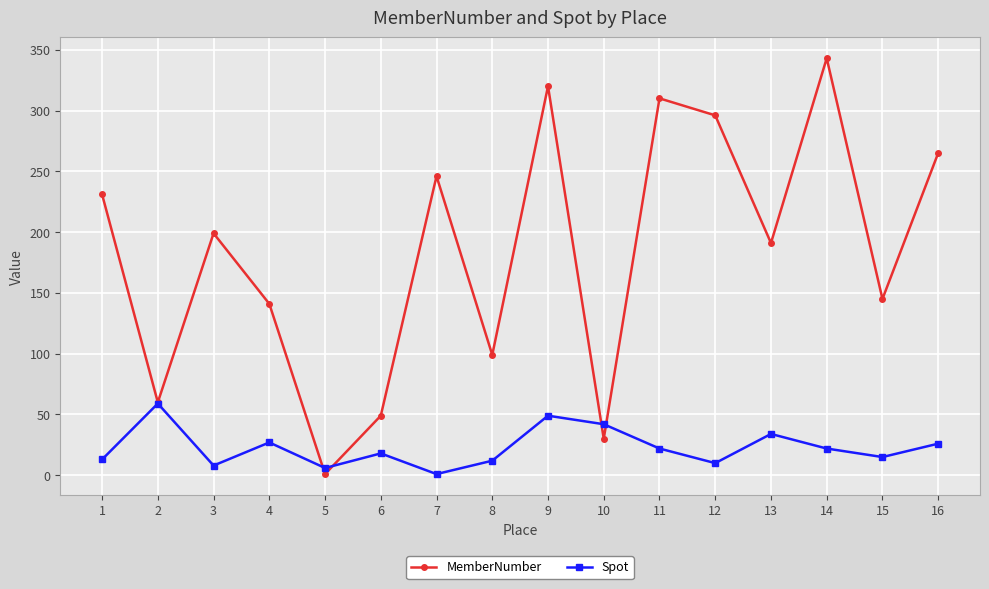

The MemberNumber series shows 99 at 8. True or false?

True